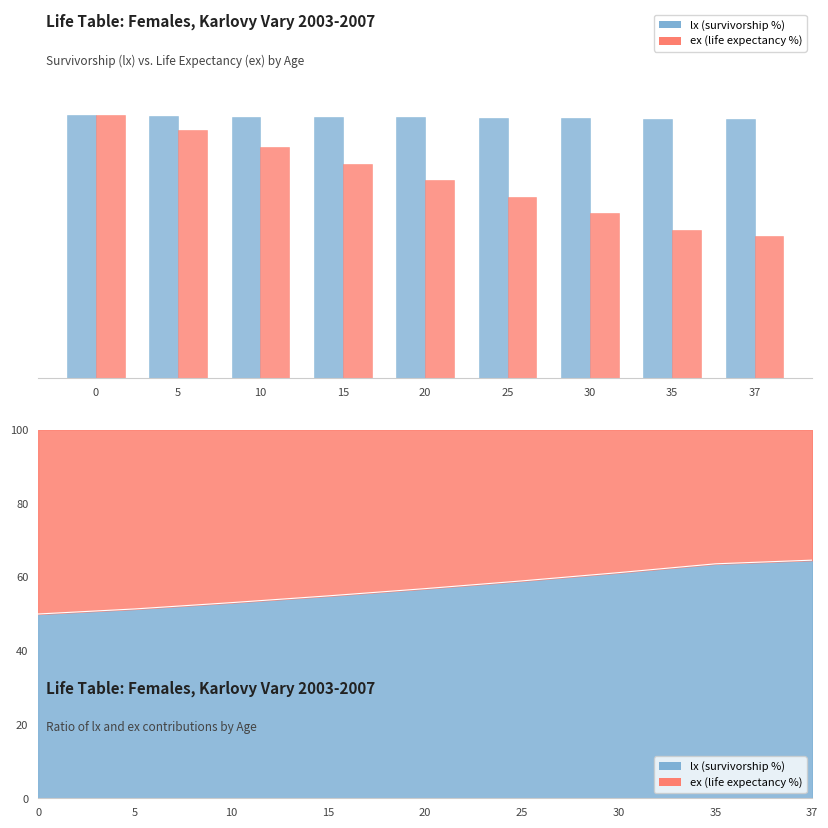

How many data points in ex (life expectancy %) are above 75?

5